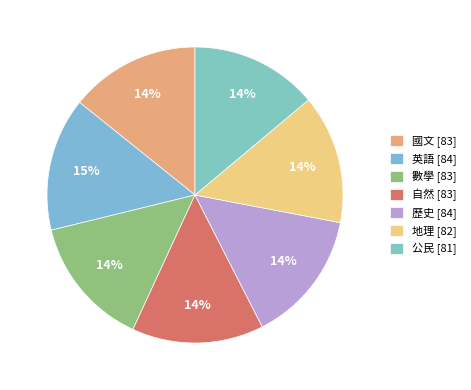

To the nearest percent, what is the difference between the largest and smallest slice percentages?

1%